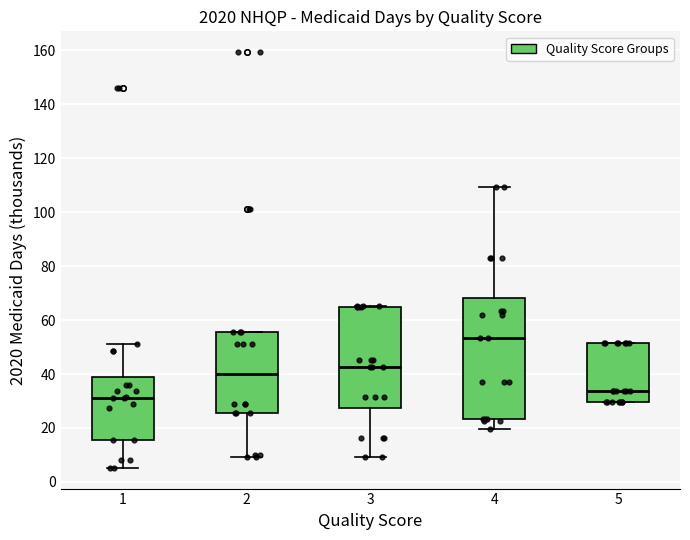

Reading left to right, transcribe this box plot: for each box, give where its median line is, the range the box spans, and where its two whiskers end, as read against the y-axis. The values are not printed on the chart, so give them approximately, as read against the axis.

1: median 32, box 16 to 40, whiskers 6 to 52
2: median 40, box 26 to 56, whiskers 10 to 56
3: median 42, box 28 to 64, whiskers 10 to 66
4: median 54, box 24 to 68, whiskers 20 to 110
5: median 34, box 30 to 52, whiskers 30 to 52